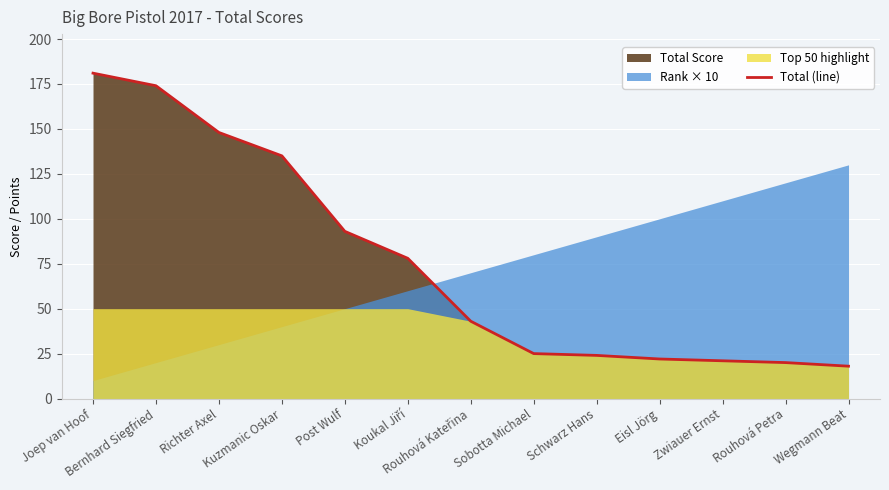

What is the label of the 8th point from the right?

Koukal Jiří